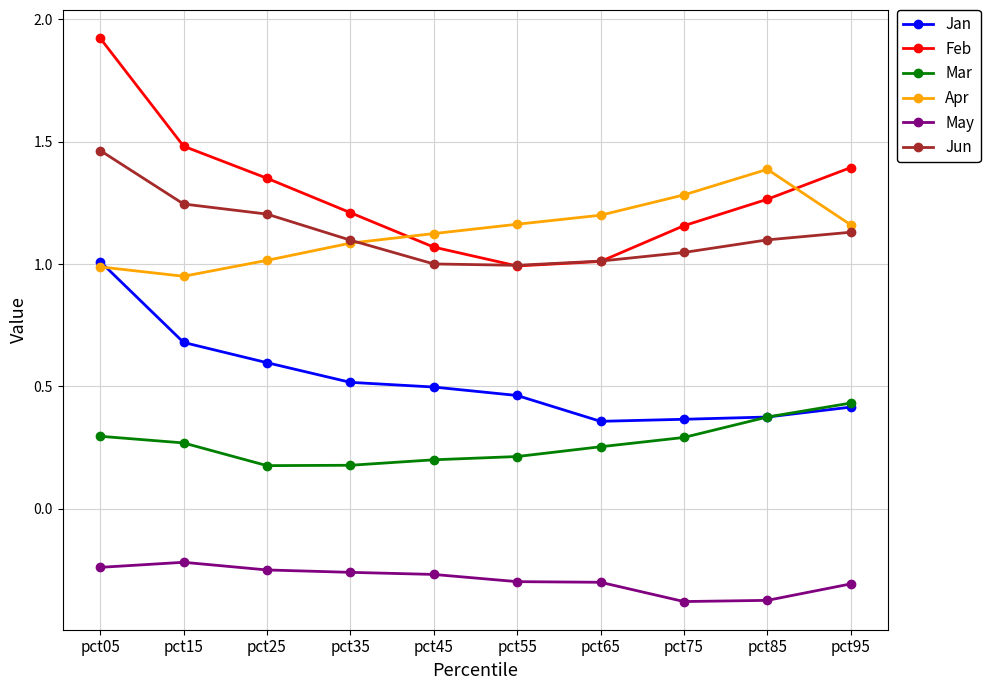

True or false: May and Feb intersect in this chart.

False